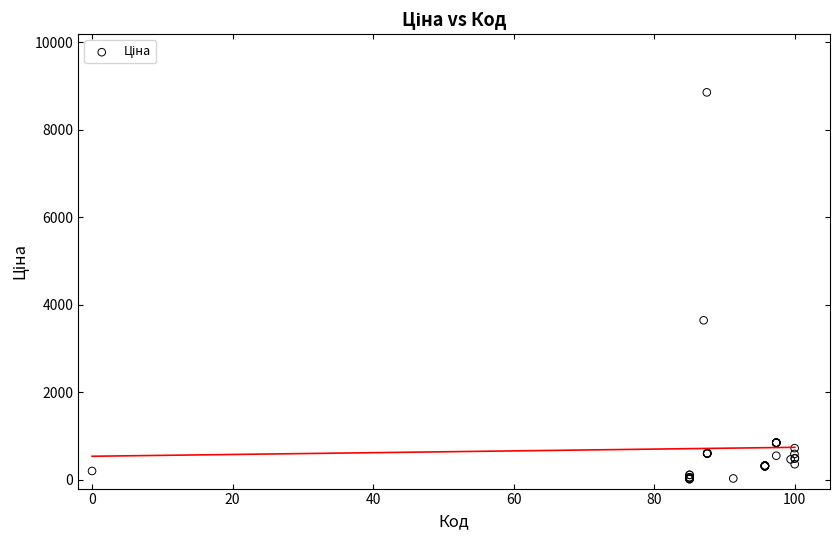

What Y value in the scatter plot is closest to 4436?

3646.5